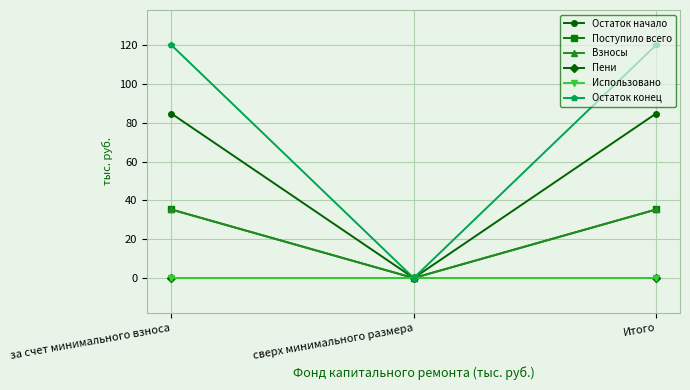

The Остаток начало series shows 17.2 at за счет минимального взноса. True or false?

False